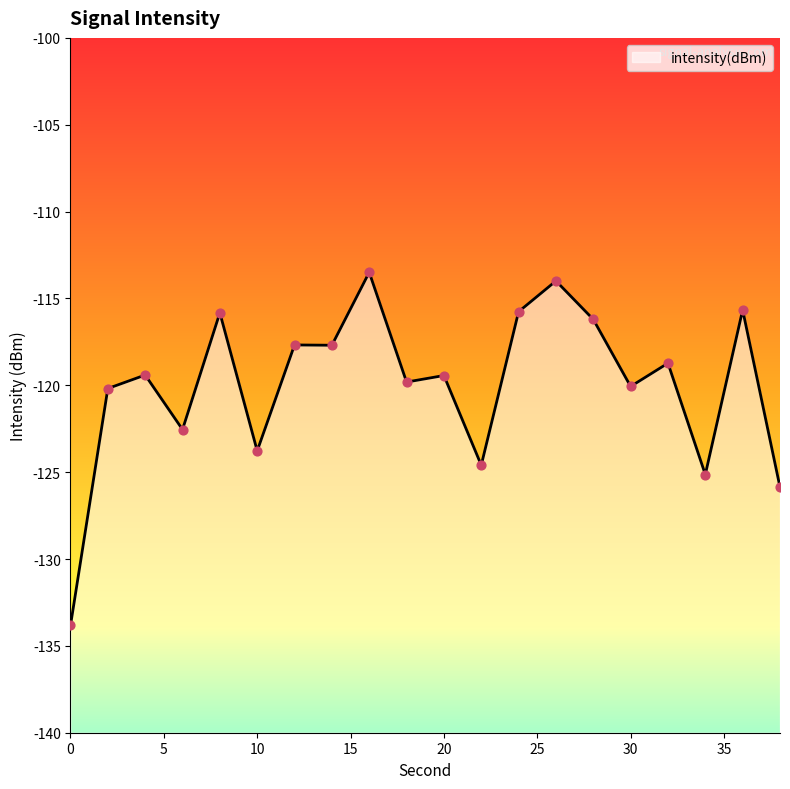

What is the change in value from 26 to 30?

-6.1